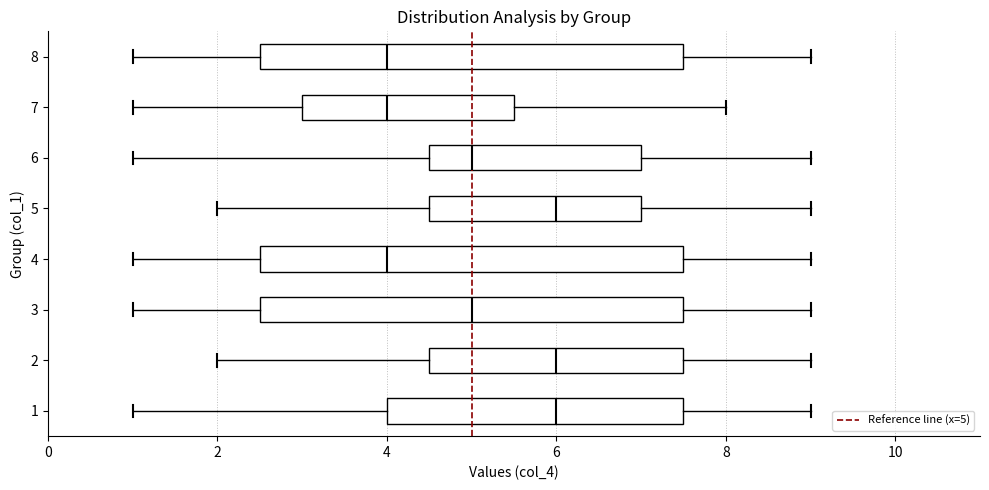

Where does the median line of the box at y = 8 sit on the x-axis? The values are not printed on the chart, so give them approximately, as read against the axis.

4.0